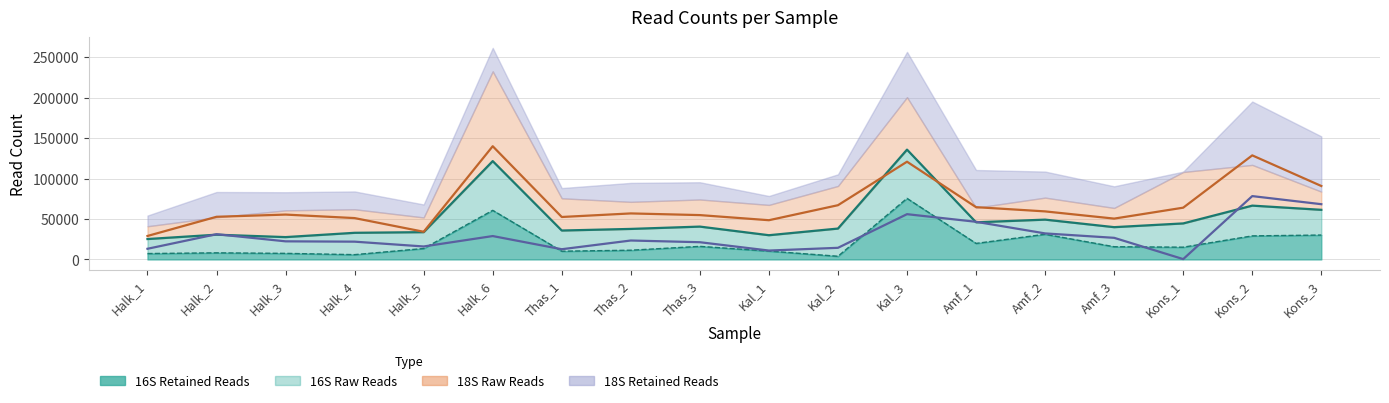

Read the 16S Raw Reads value at Halk_2, to the nearest 100.

30600